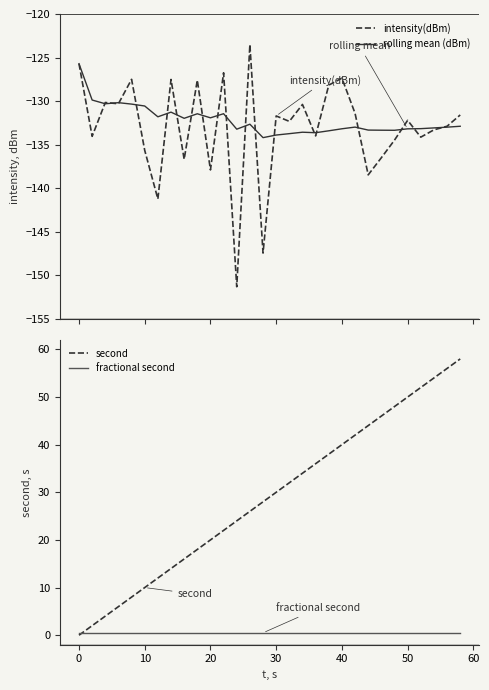

True or false: rolling mean (dBm) has more than 1 interior local peaks.

True